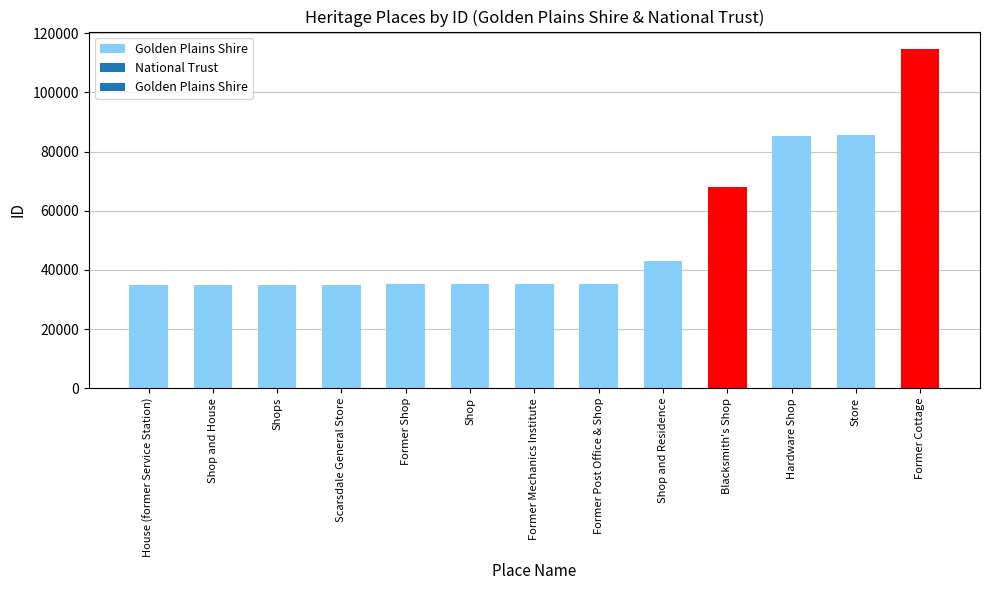

What is the approximate value at Blacksmith's Shop, to the nearest 100?

67900